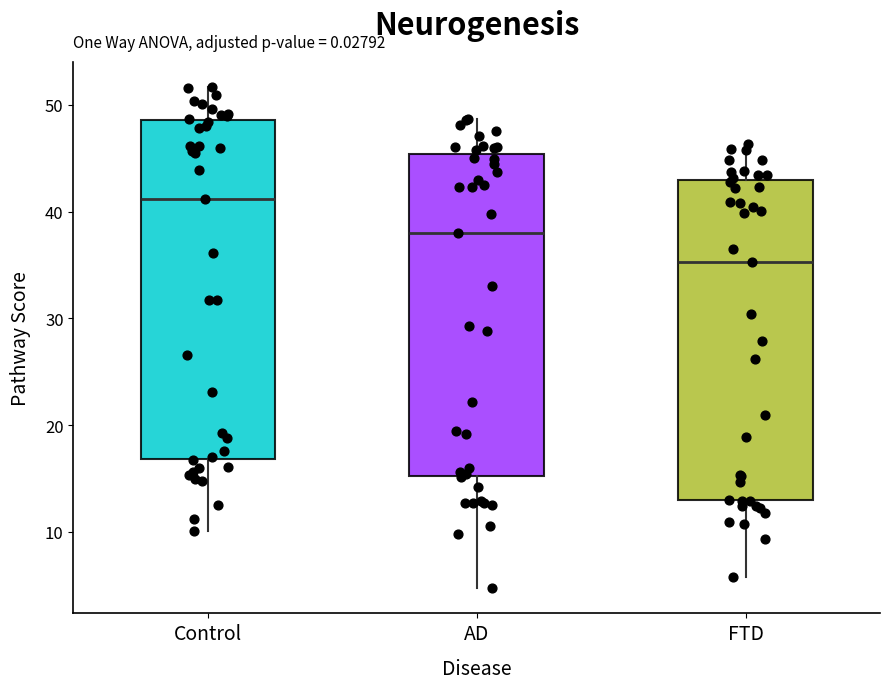

Where does the median line of the box for AD sit on the y-axis? The values are not printed on the chart, so give them approximately, as read against the axis.

38